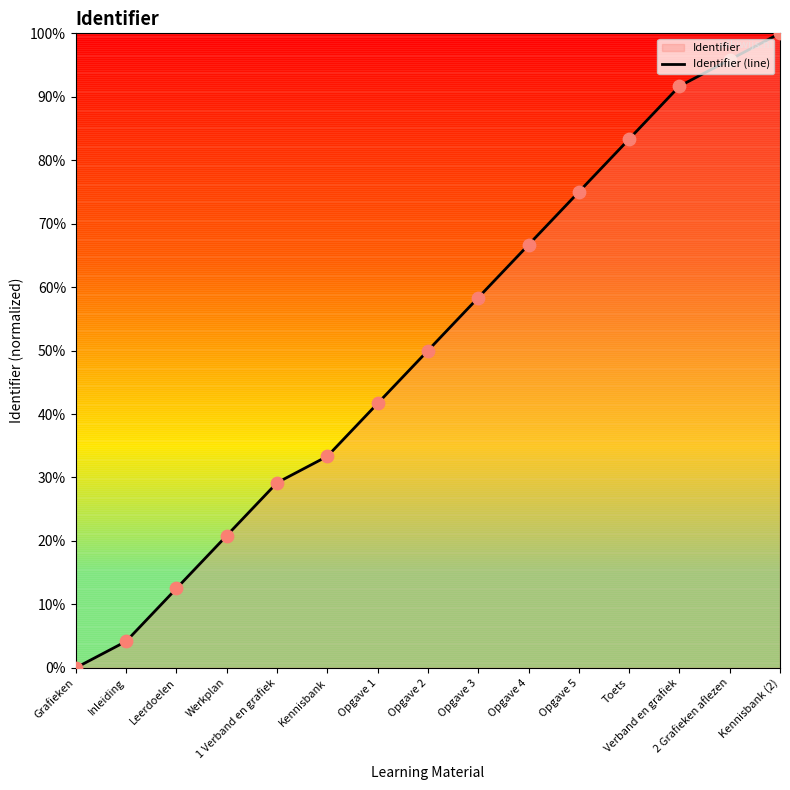

What is the change in value from Grafieken to Opgave 4?

+0.7